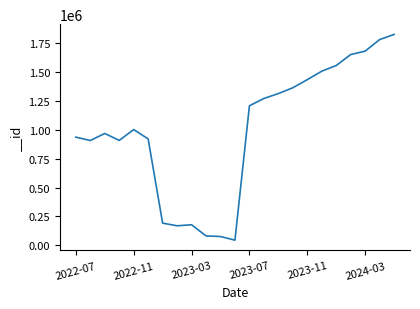

What is the difference between the maximum and minimum values?

1779443